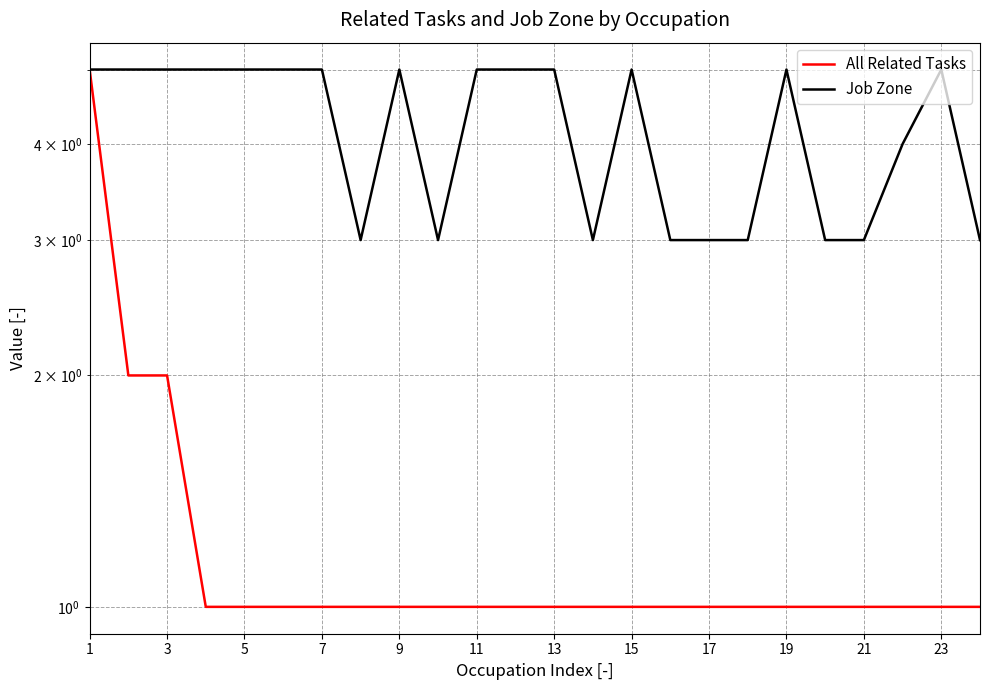

In Job Zone, how many points are lower than both neighbors (excluding endpoints)?

3